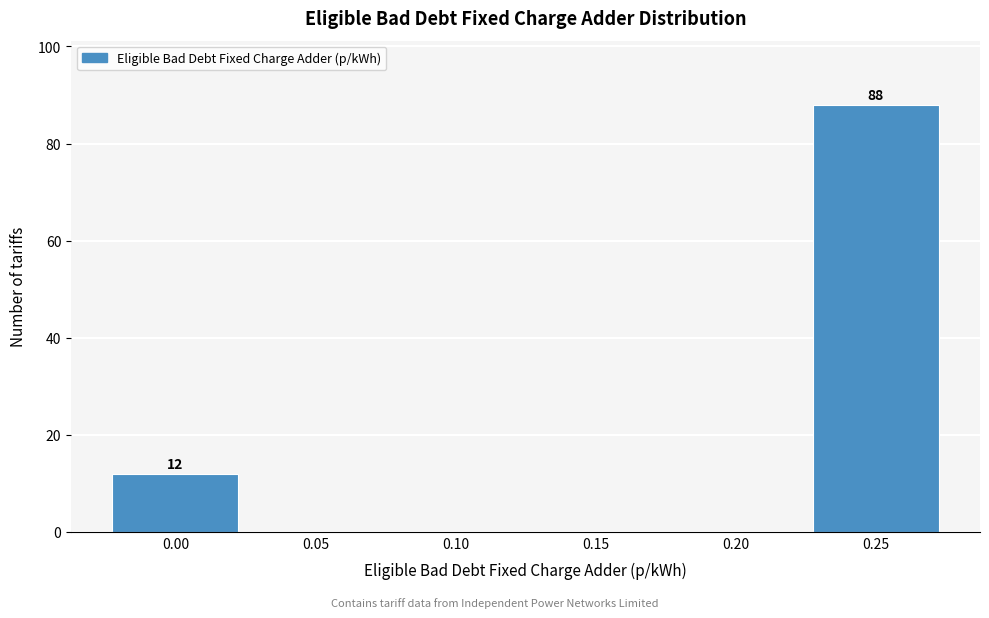

Reading left to right, transcribe all the data shown in this chart.

0.00=12	0.05=0	0.10=0	0.15=0	0.20=0	0.25=88